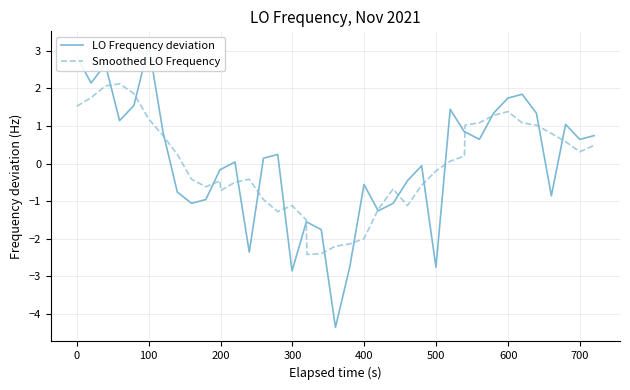

What is the difference between the maximum and minimum values in the Smoothed LO Frequency series?

4.5